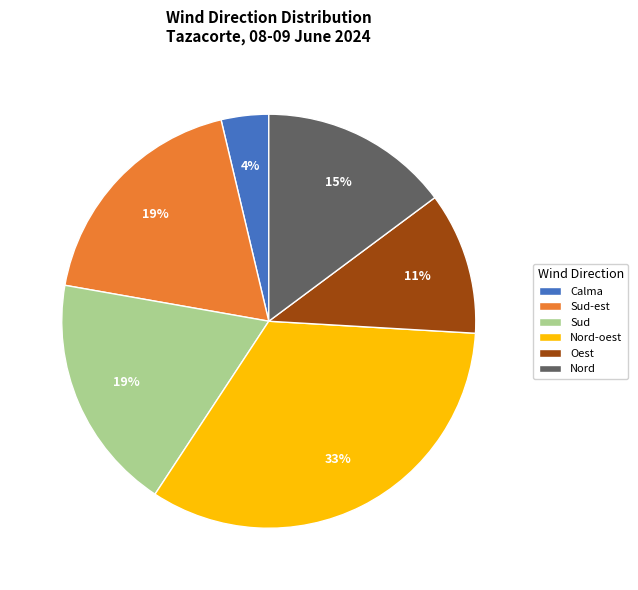

Combined, do Oest and Nord account for over 50%?

No